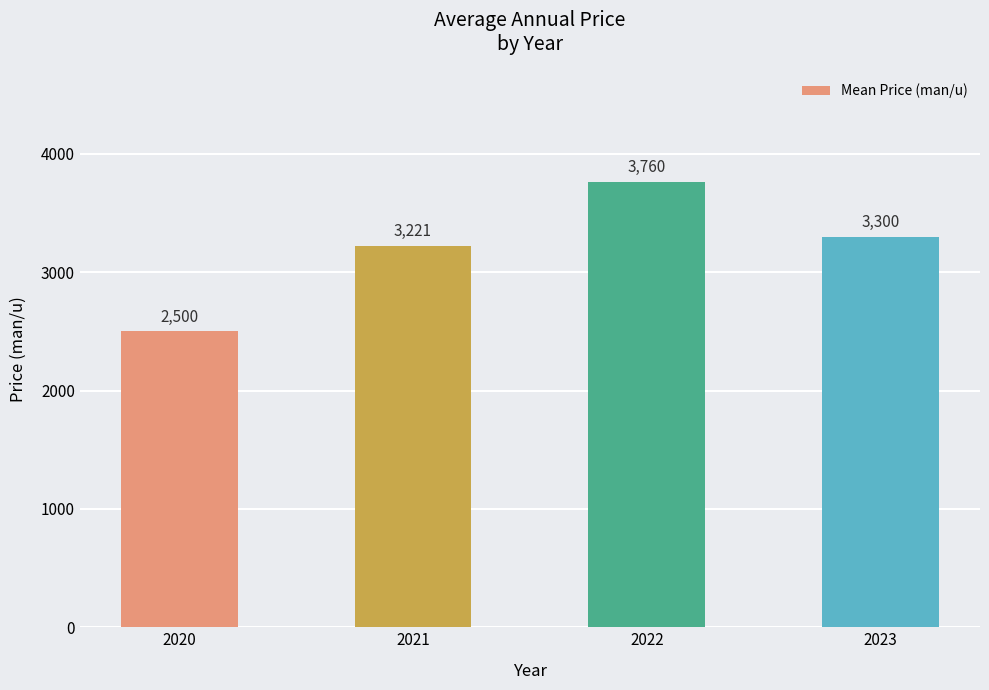

What is the change in value from 2021 to 2022?

+539